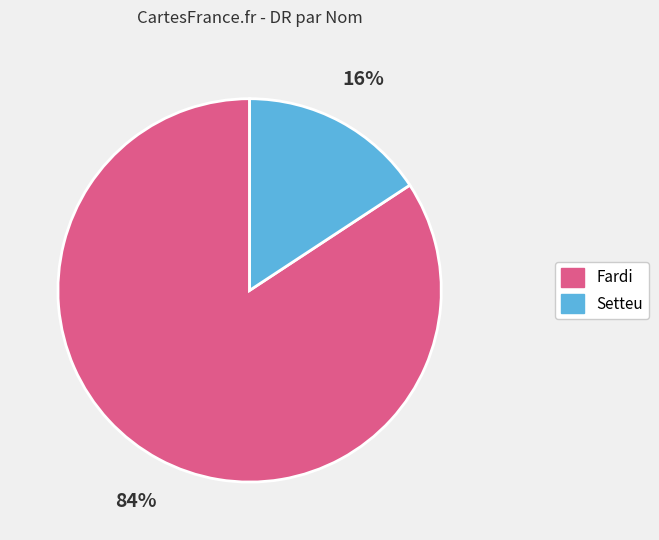

Which has a higher value, Setteu or Fardi?

Fardi